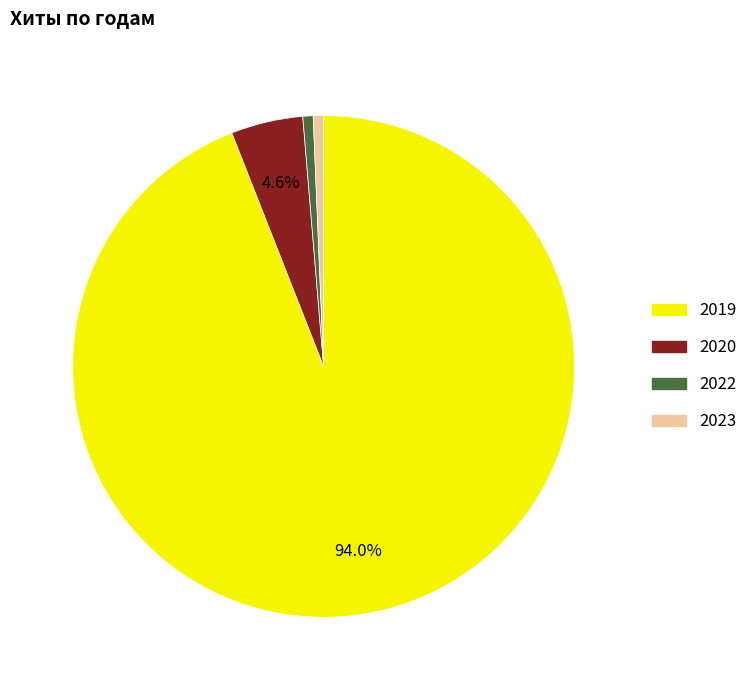

Is there any slice that represents more than half of the pie?

Yes